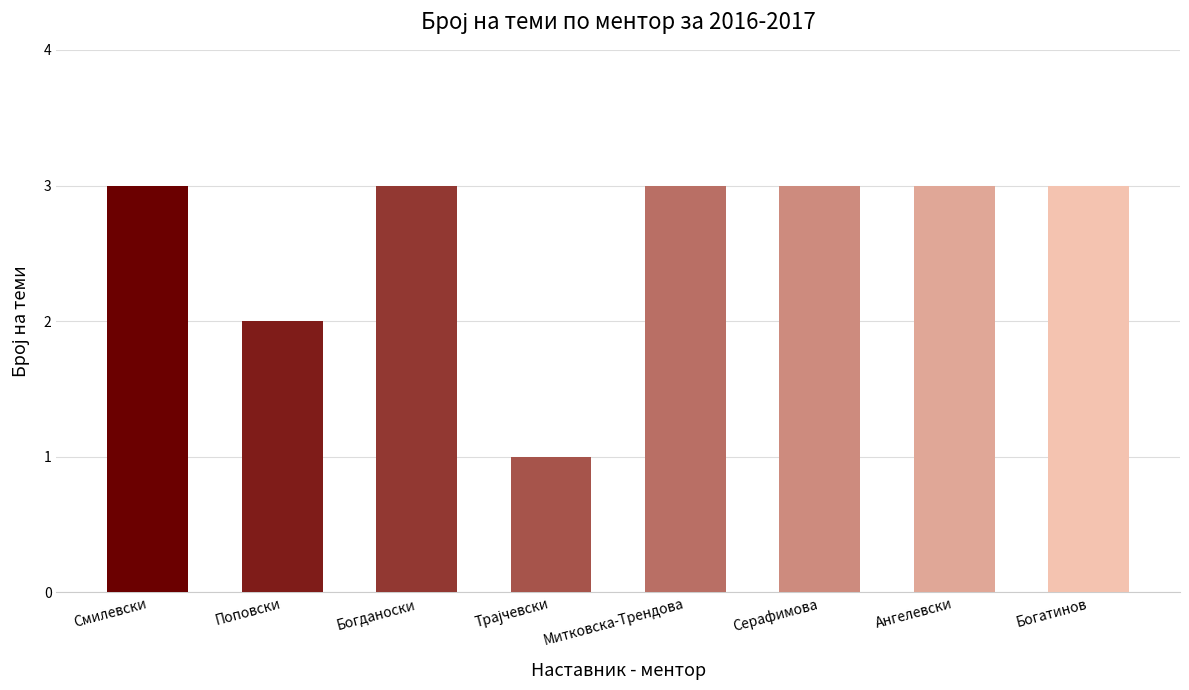

Count the values in the range 3 to 4.

6